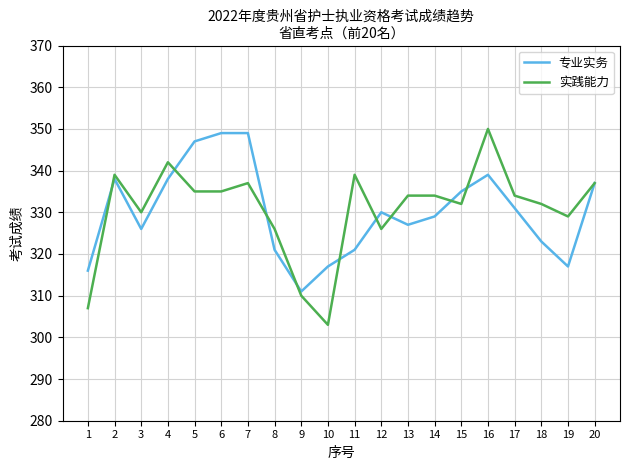

What is the total value across all series at 6?

684